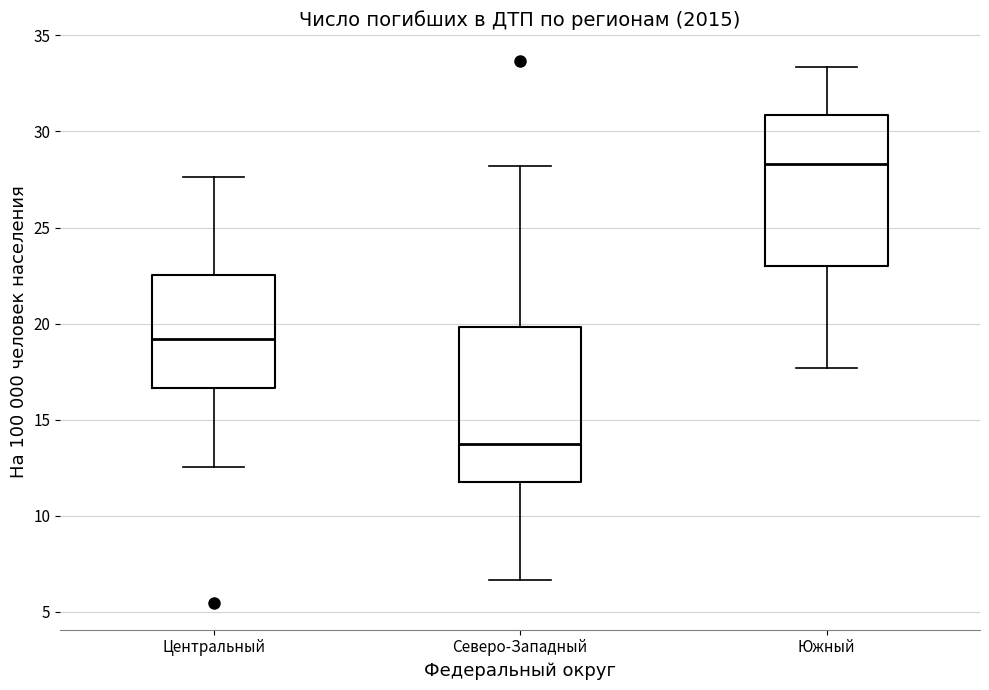

Reading left to right, read every box against the y-axis: the position of its median line, the range the box covers, and the ends of its whiskers. The values are not printed on the chart, so give them approximately, as read against the axis.

Центральный: median 19.0, box 16.5 to 22.5, whiskers 12.5 to 27.5
Северо-Западный: median 13.5, box 11.5 to 20.0, whiskers 6.5 to 28.0
Южный: median 28.5, box 23.0 to 31.0, whiskers 17.5 to 33.5